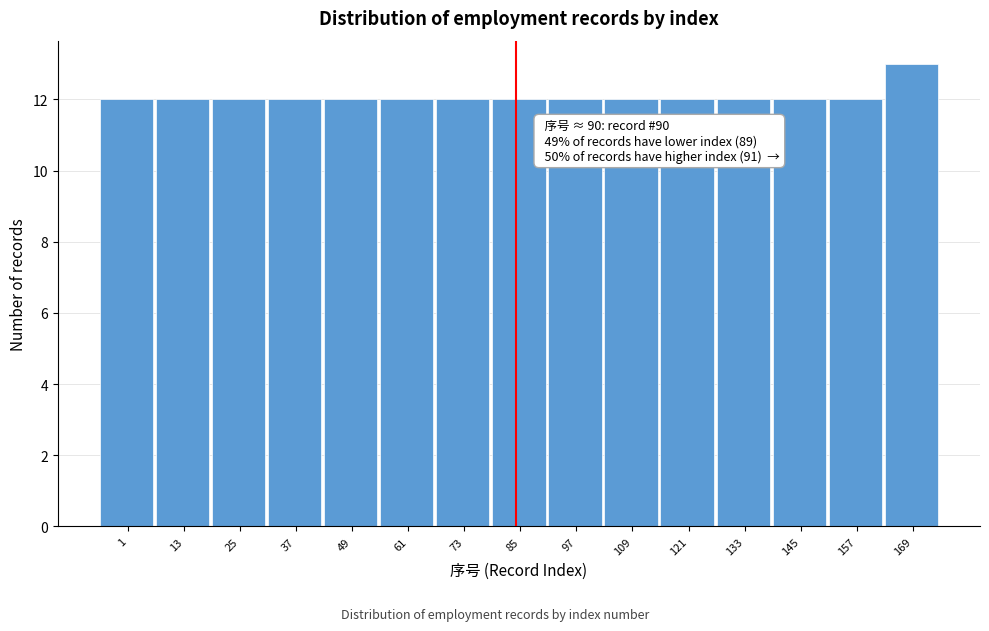

Reading left to right, extract all data points from this chart.

1=12	13=12	25=12	37=12	49=12	61=12	73=12	85=12	97=12	109=12	121=12	133=12	145=12	157=12	169=13